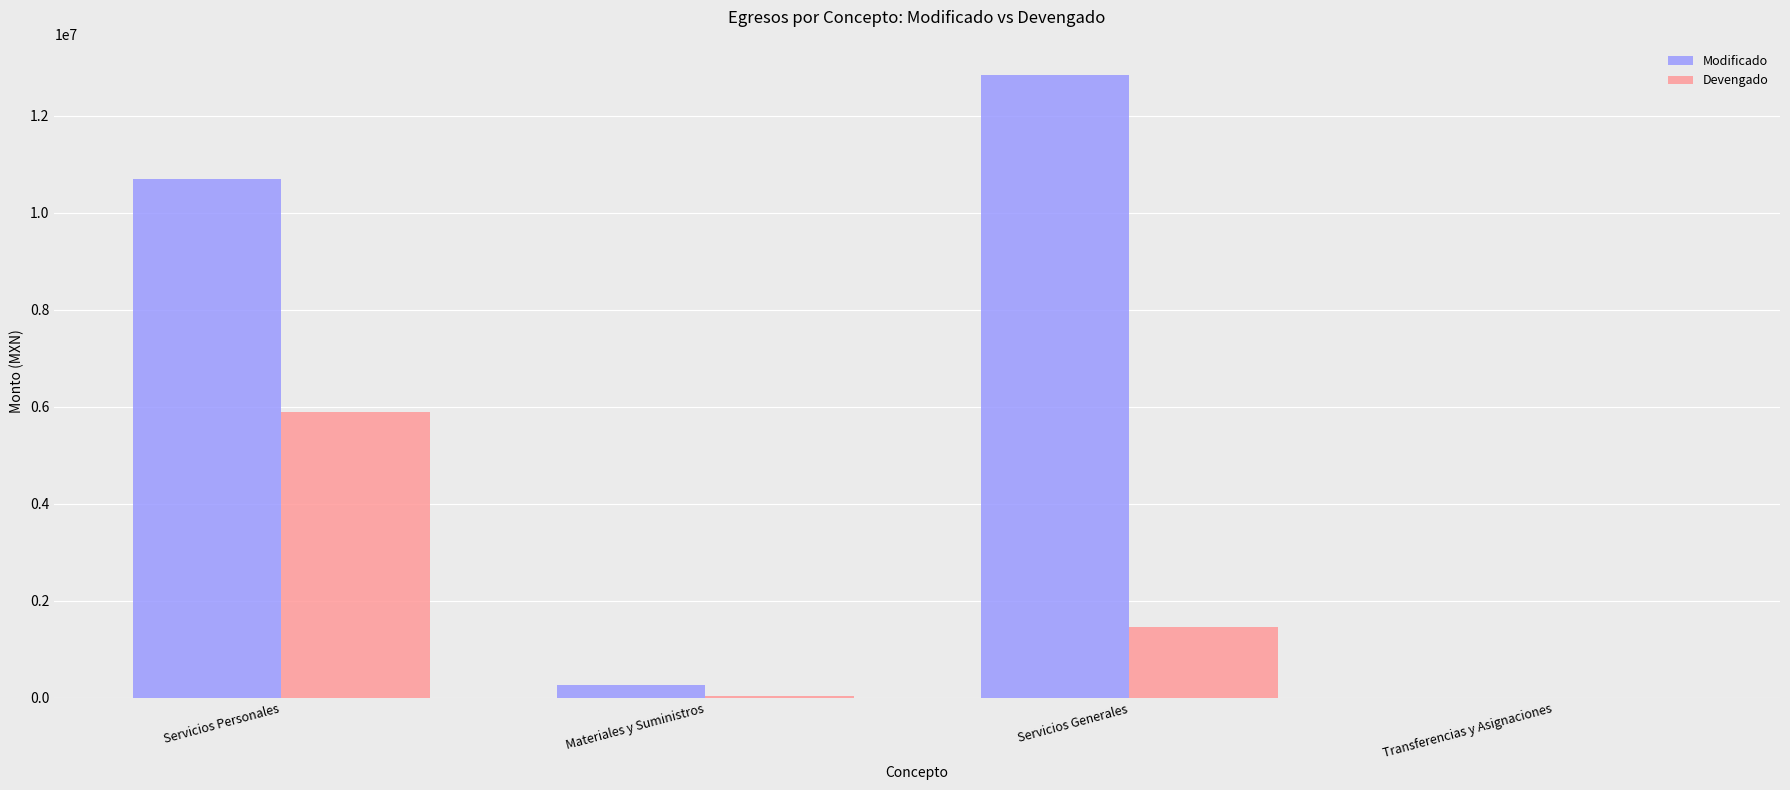

What is the sum of the Devengado values at Transferencias y Asignaciones and Servicios Personales?

5897350.0